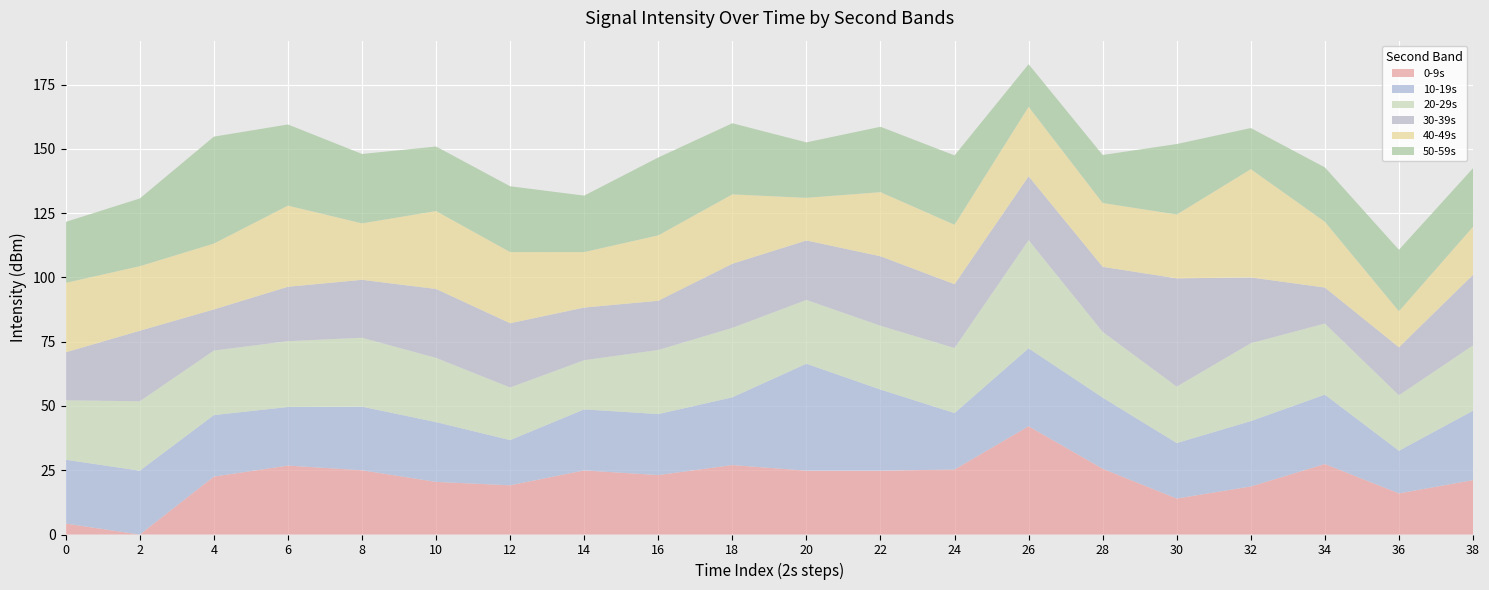

What is the total value across all series at 6?

159.5